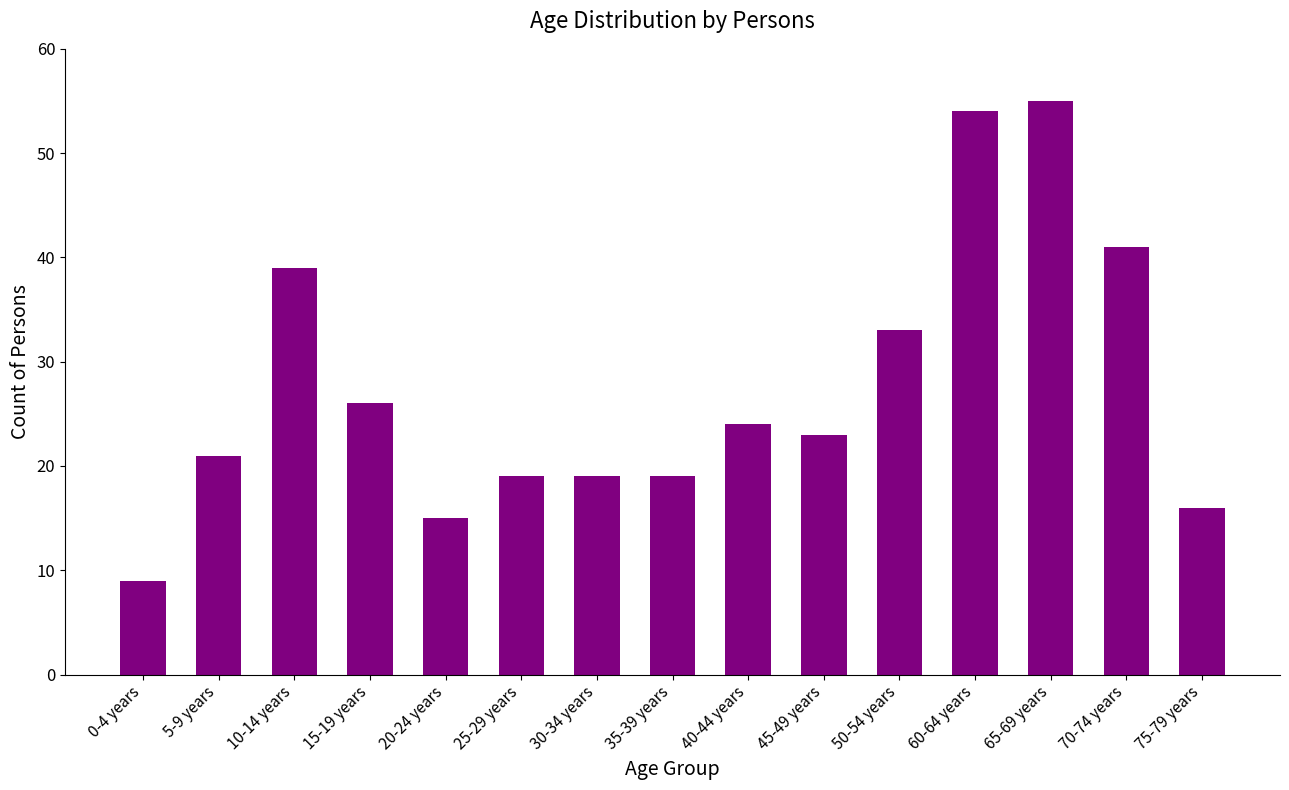

Reading left to right, extract all data points from this chart.

9	21	39	26	15	19	19	19	24	23	33	54	55	41	16